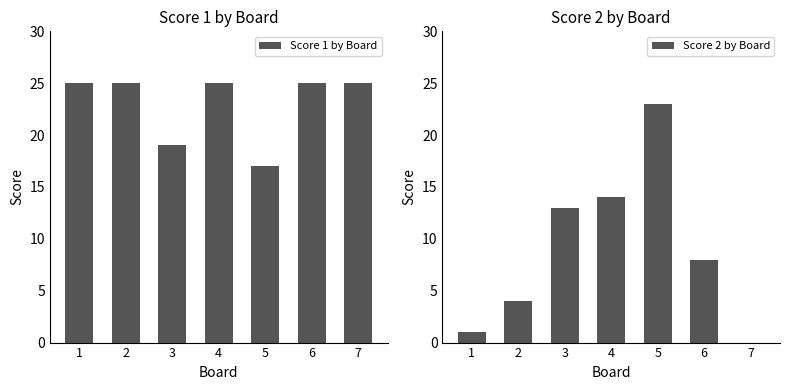

Count the number of categories in the chart.

7